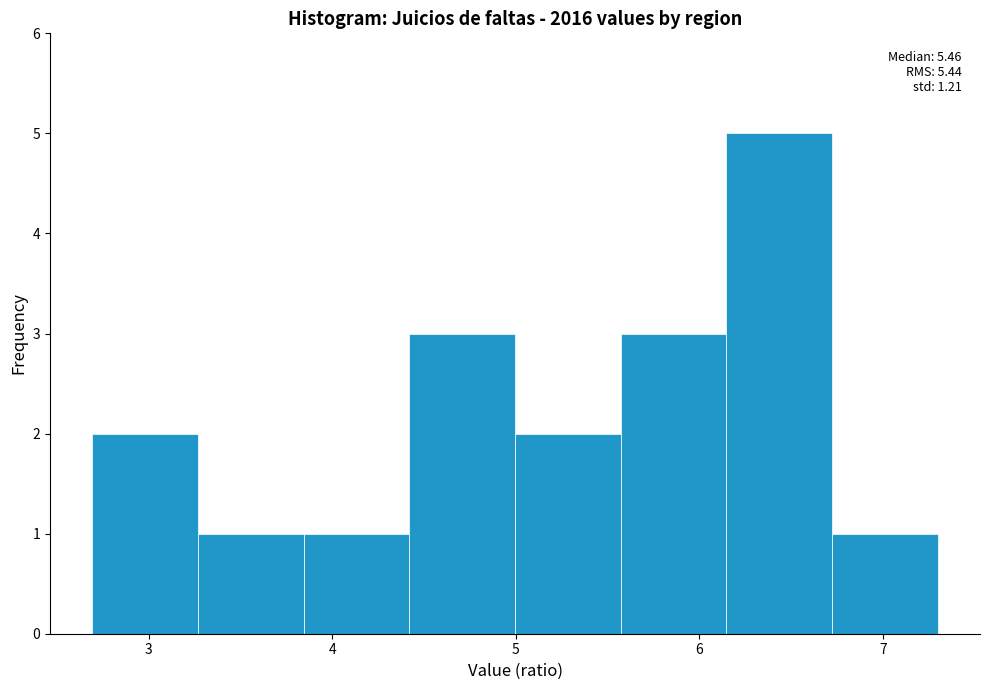

Which range on the x-axis has the tallest bar?

6.1 to 6.7